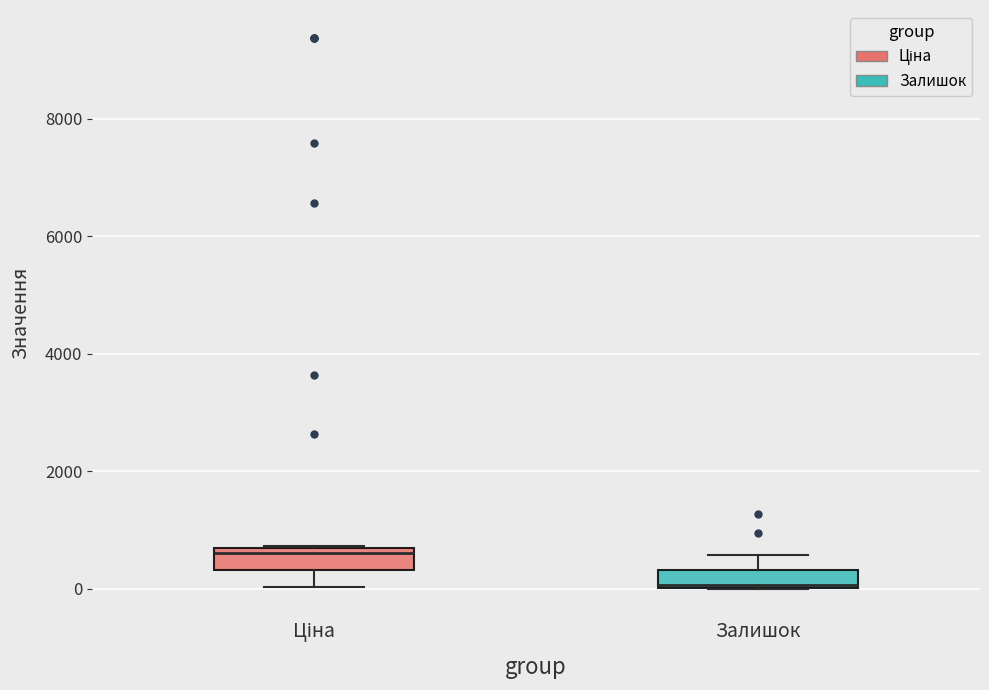

Which box's median line is the highest?

Ціна